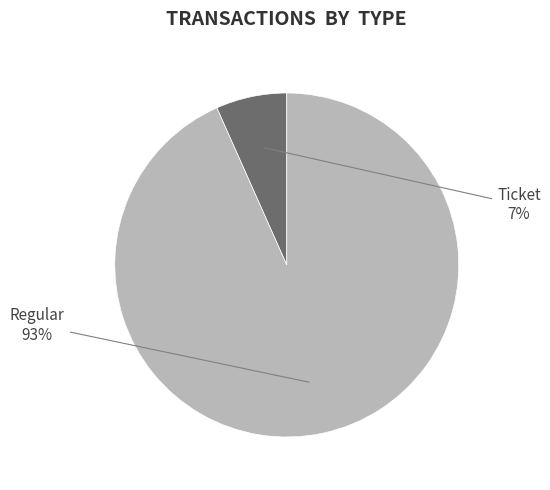

To the nearest percent, what is the average slice percentage?

50%